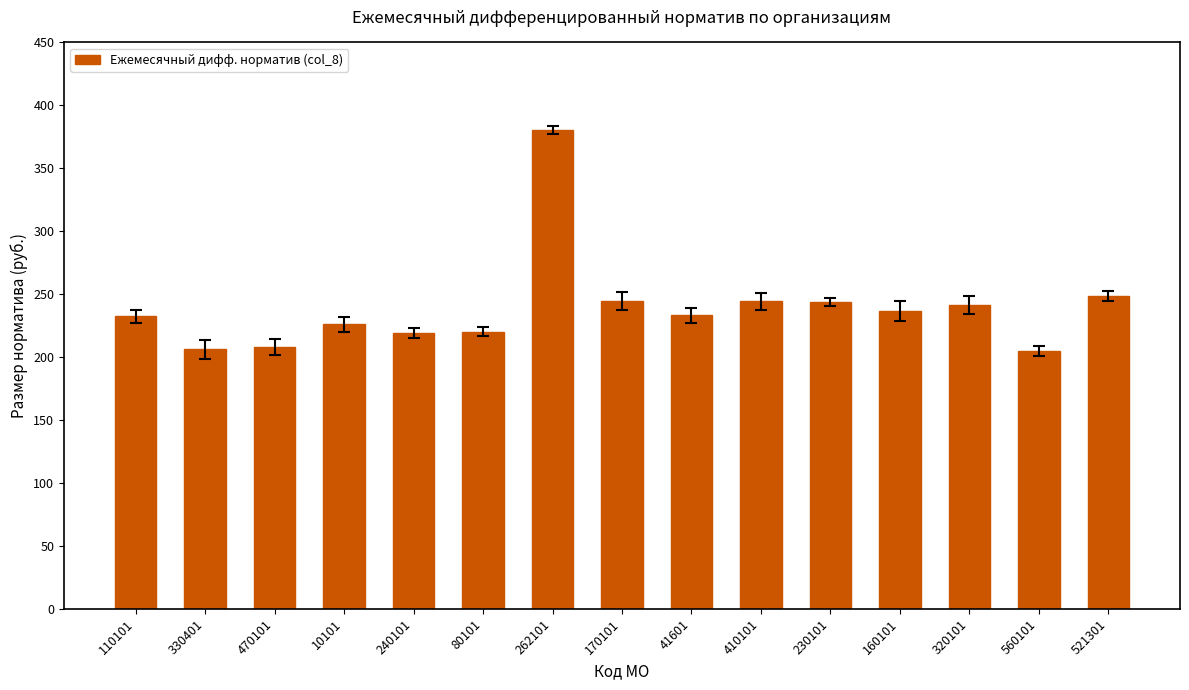

What is the label of the 11th bar from the right?

240101